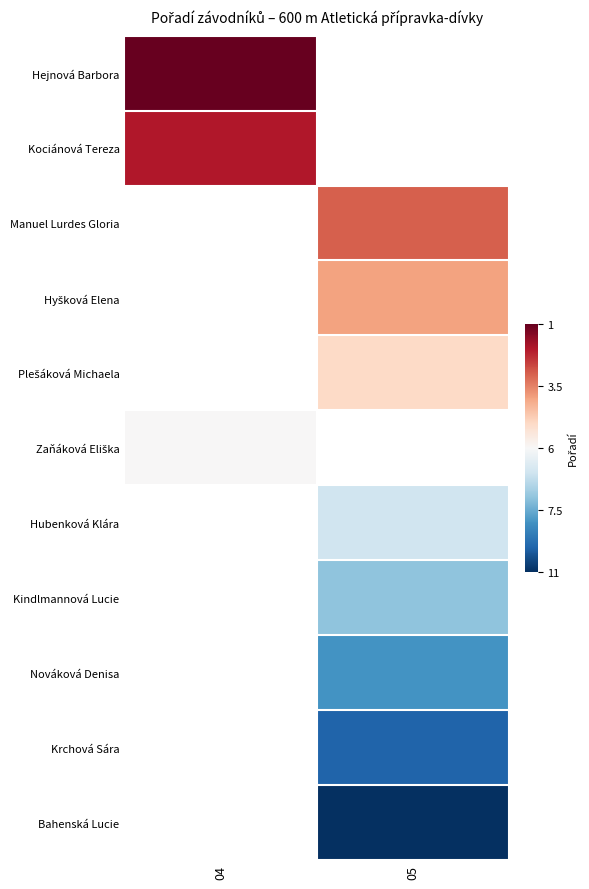

At how many categories does at least one series exceed 0?

2